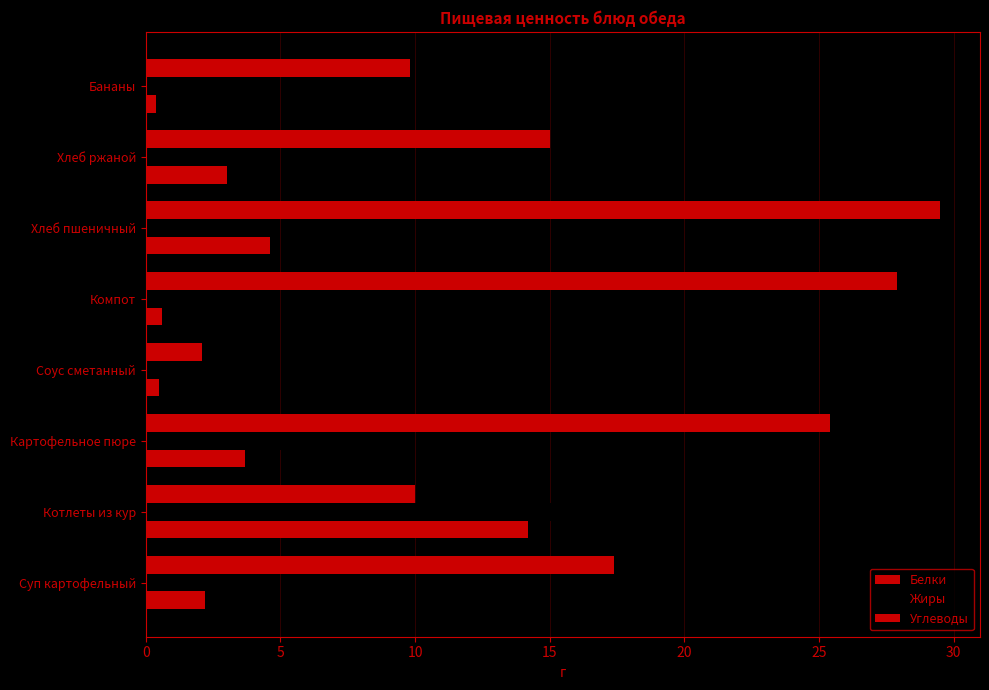

How many series are shown in this chart?

3